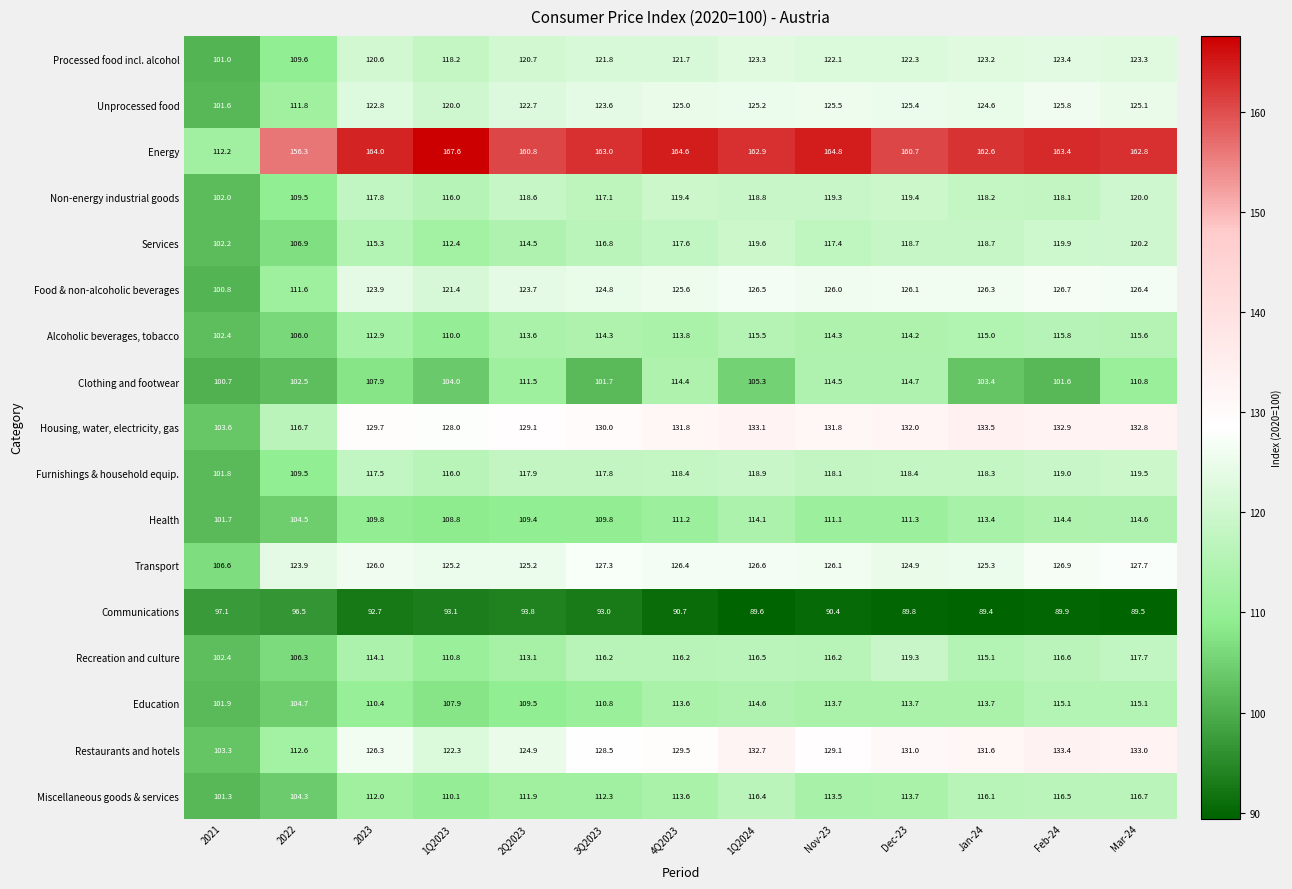

Which series has the largest range (max minus min)?

Energy